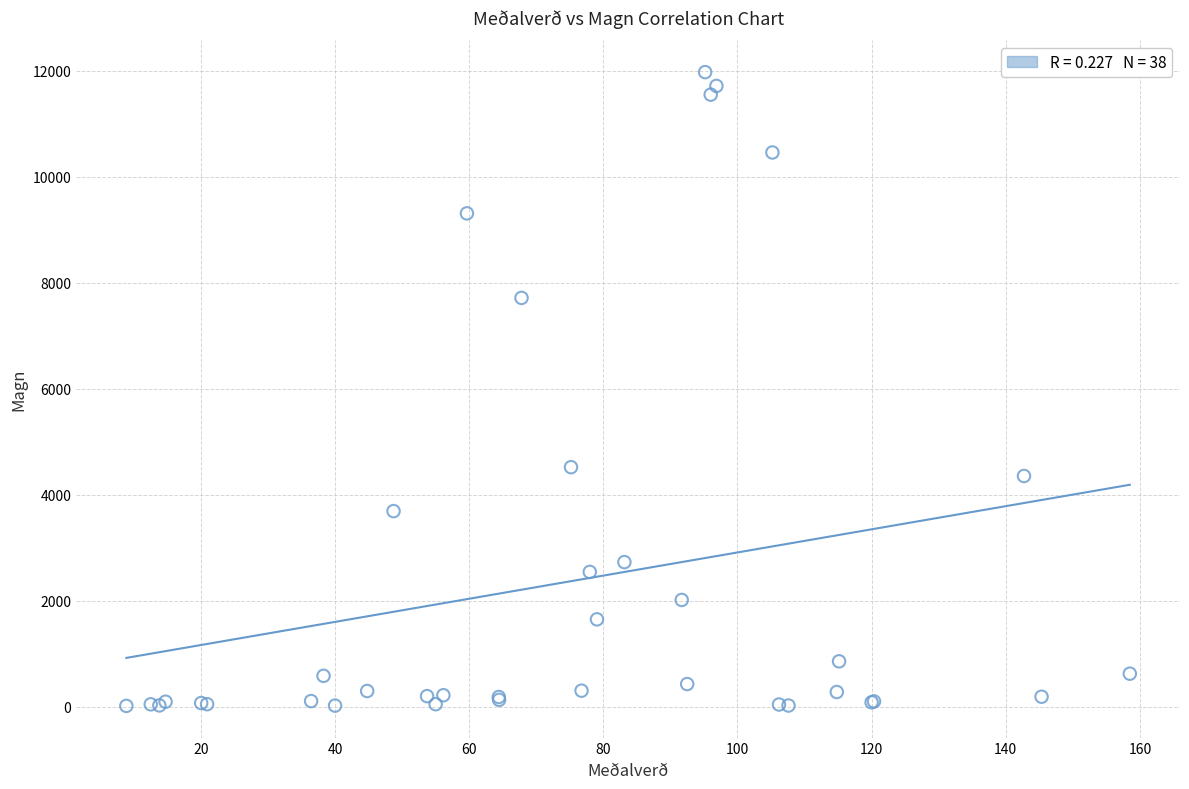

What Y value in the scatter plot is closest to 5995?

4520